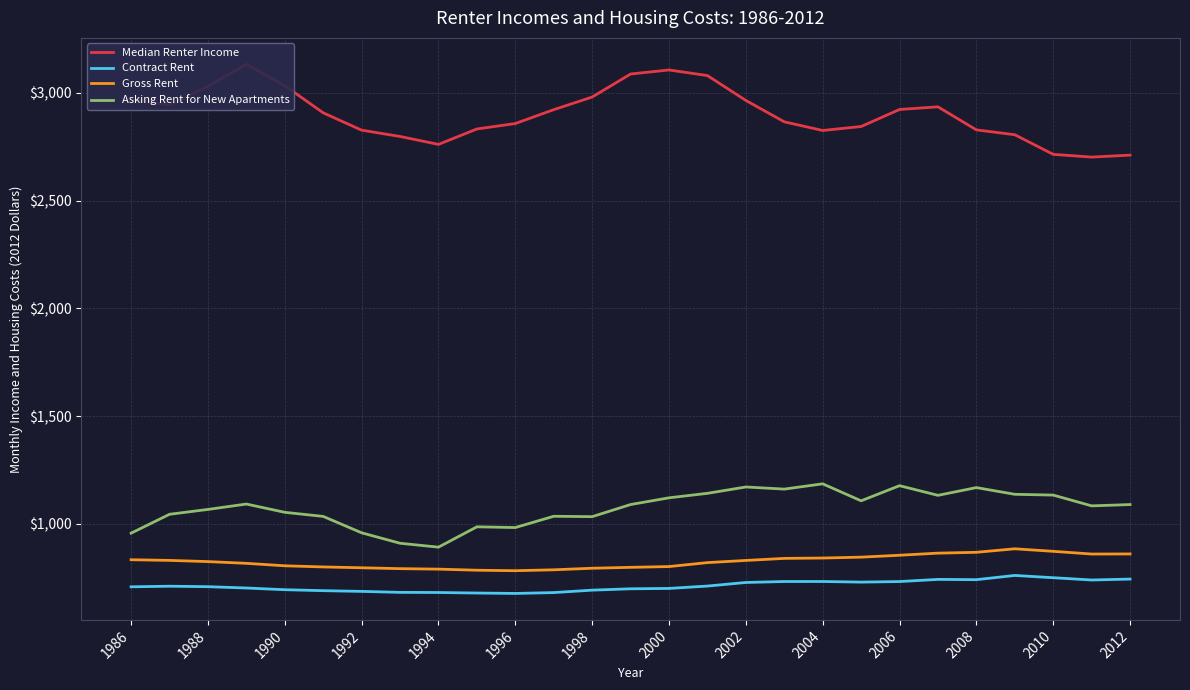

True or false: Gross Rent and Asking Rent for New Apartments cross at least once.

False